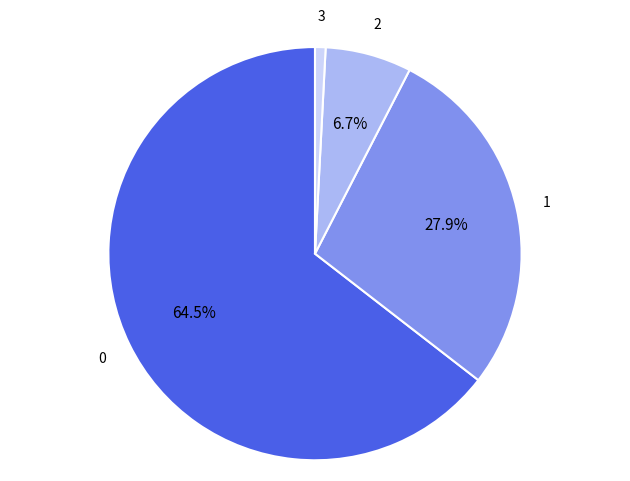

Does any single category account for the majority?

Yes